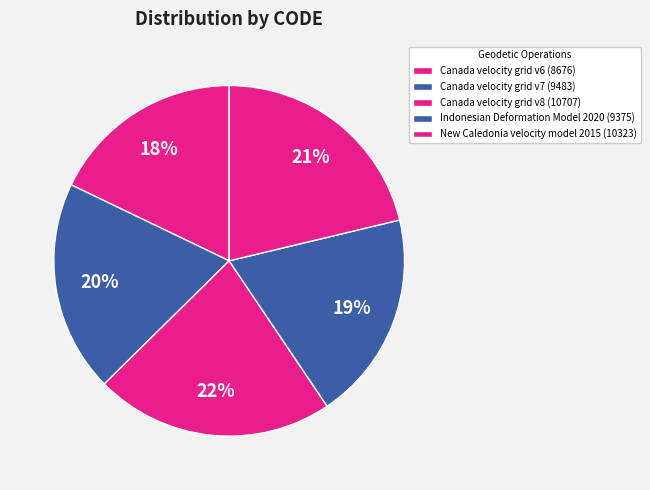

True or false: Canada velocity grid v7 accounts for 20% of the total.

True